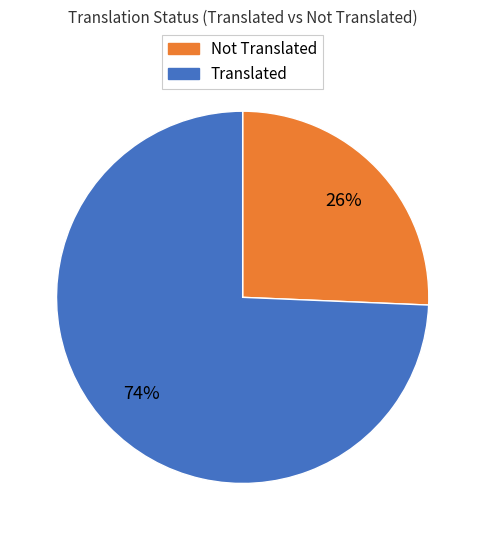

Is there any slice that represents more than half of the pie?

Yes